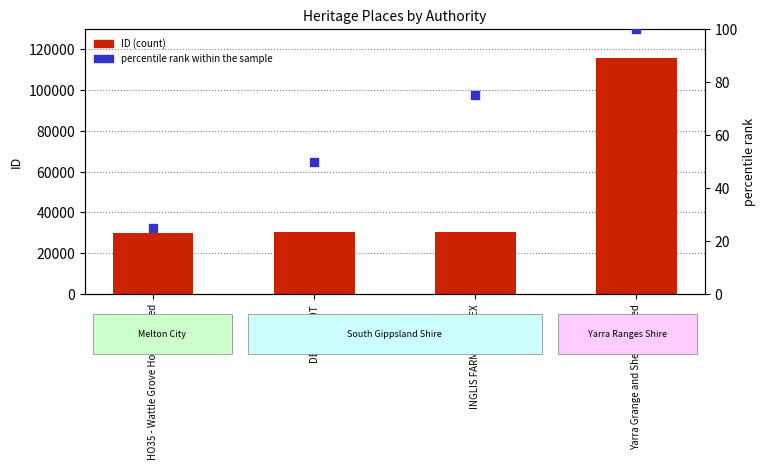

Which series has the largest total across all categories?

ID (count)